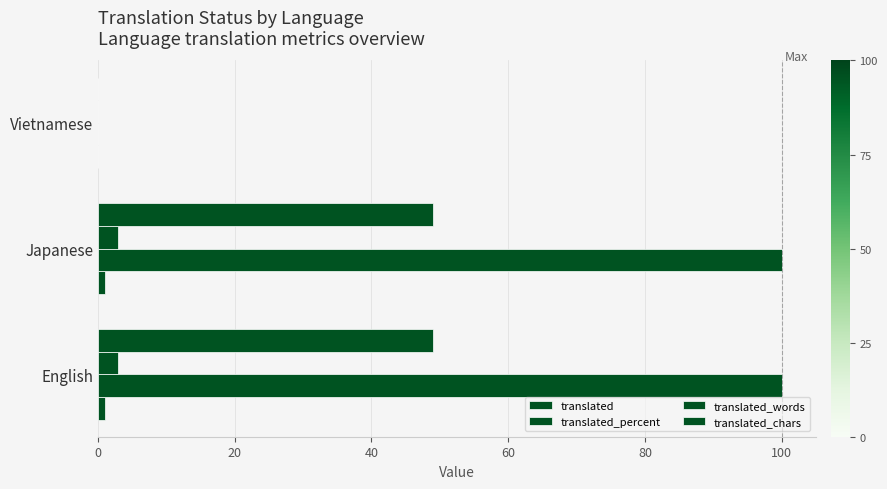

Which series has the largest range (max minus min)?

translated_percent